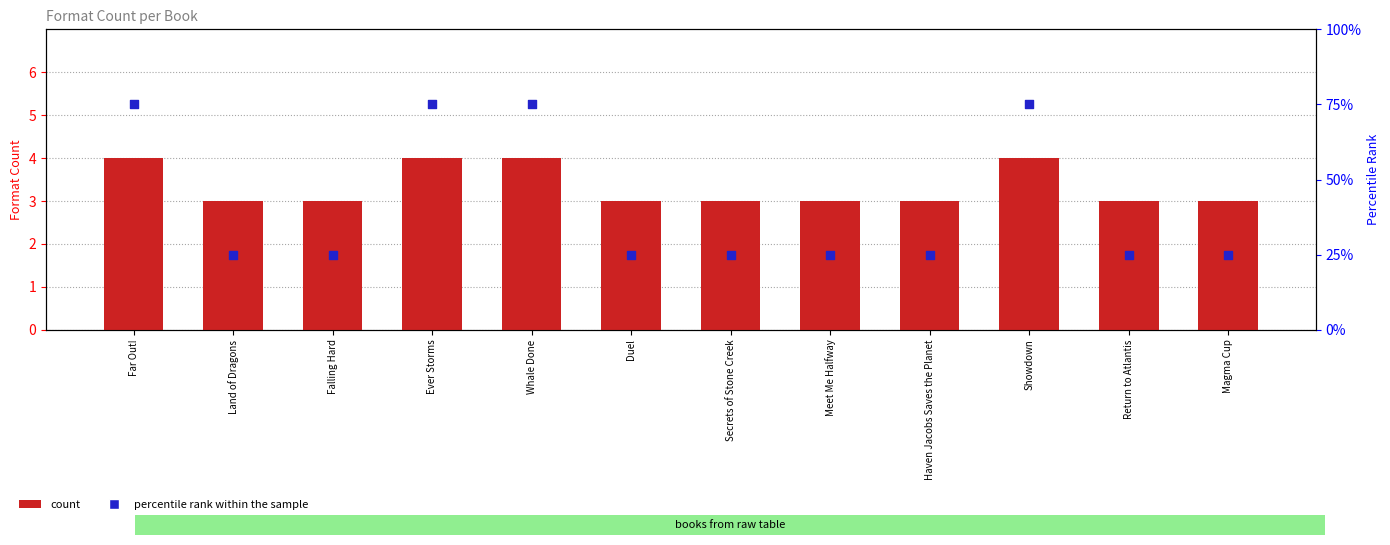

Which series has the widest spread of Y values?

percentile rank within the sample